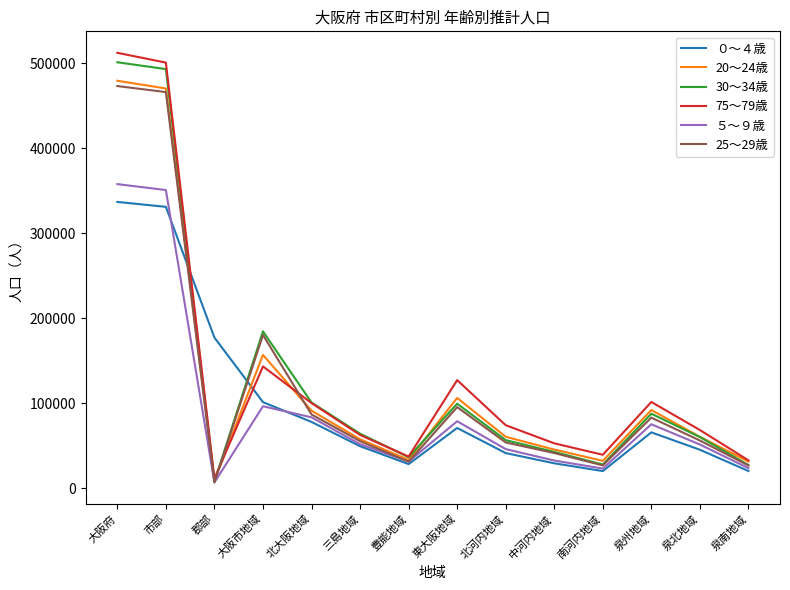

What value does the 25～29歳 series have at 市部?

466018